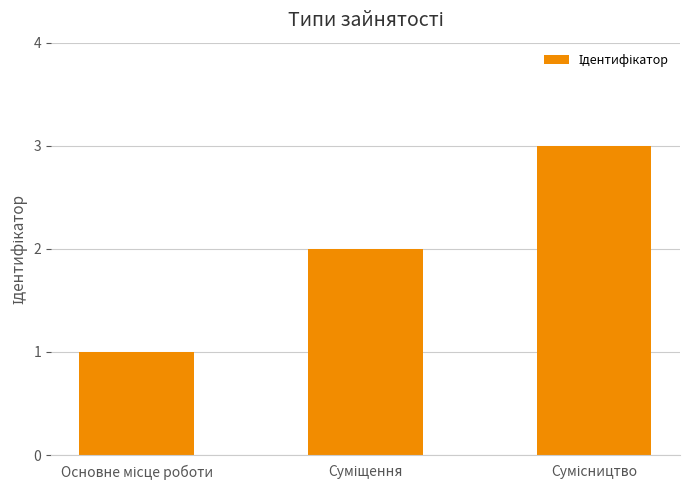

What is the greatest value displayed?

3